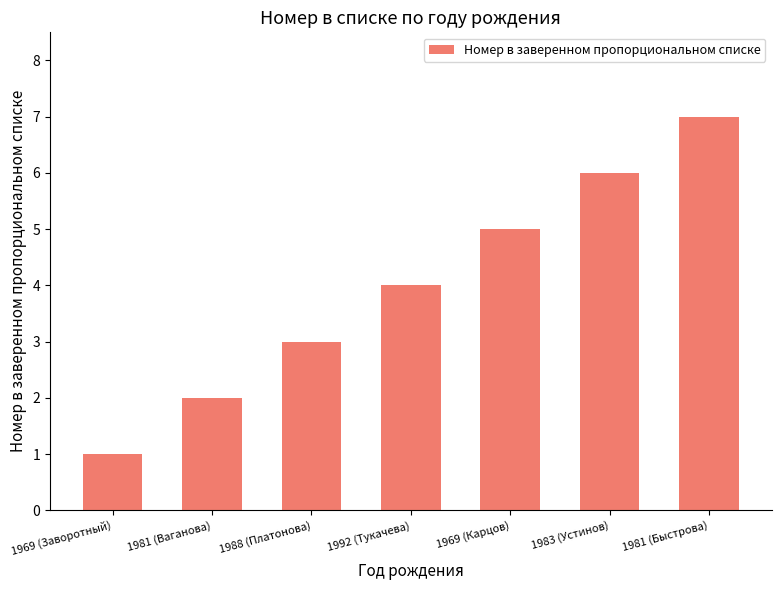

Reading left to right, list all the values displayed in this chart.

1969 (Заворотный)=1	1981 (Ваганова)=2	1988 (Платонова)=3	1992 (Тукачева)=4	1969 (Карцов)=5	1983 (Устинов)=6	1981 (Быстрова)=7